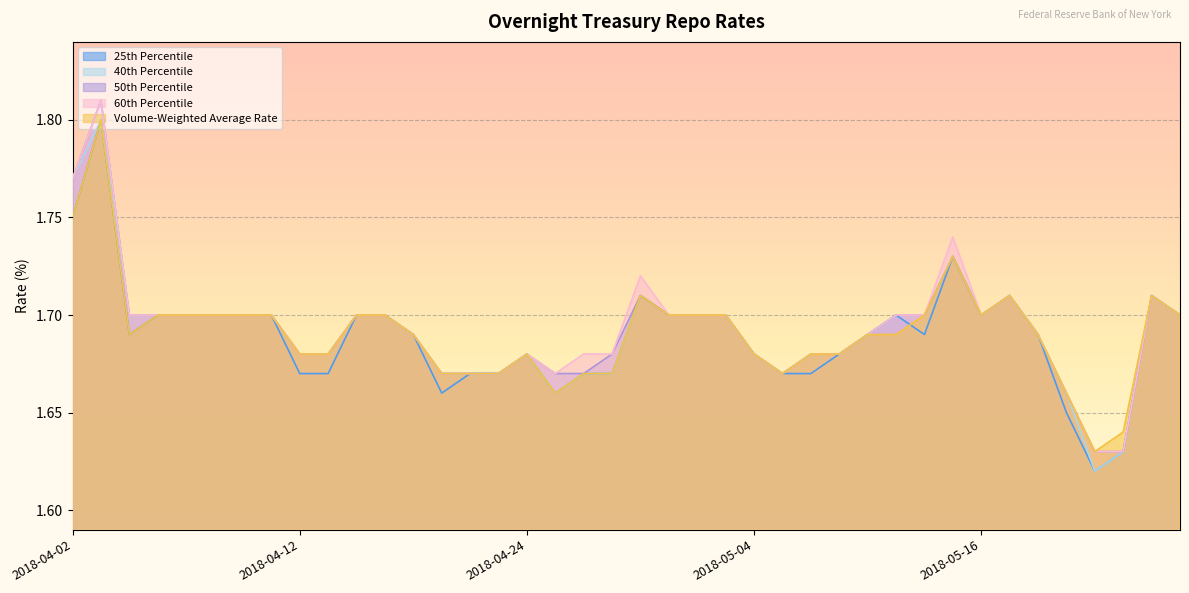

Is it true that 60th Percentile equals 1.7 at 2018-05-08?

True